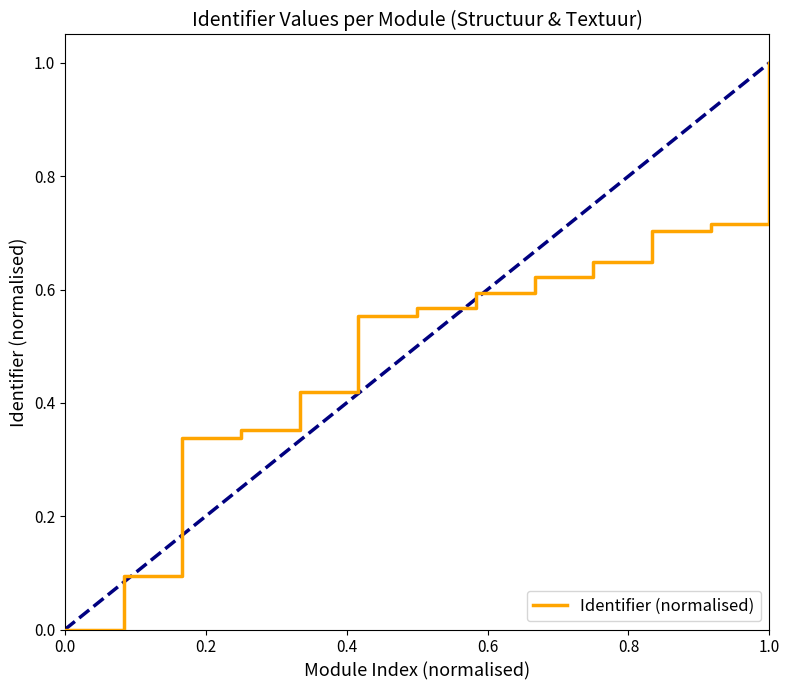

What is the difference between the maximum and minimum values?

1.0